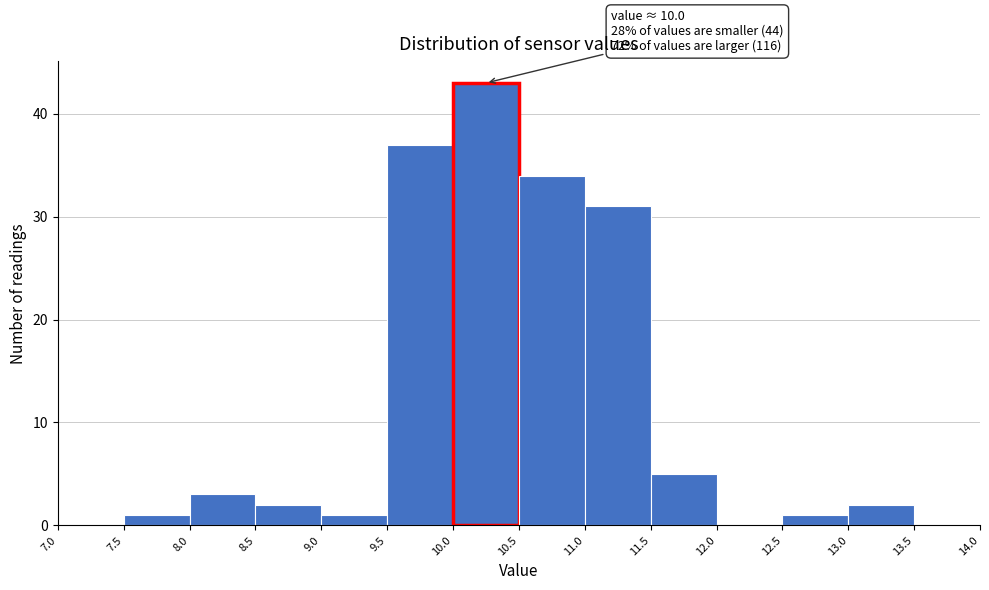

Over which range of the x-axis is the bar tallest?

10.0 to 10.5